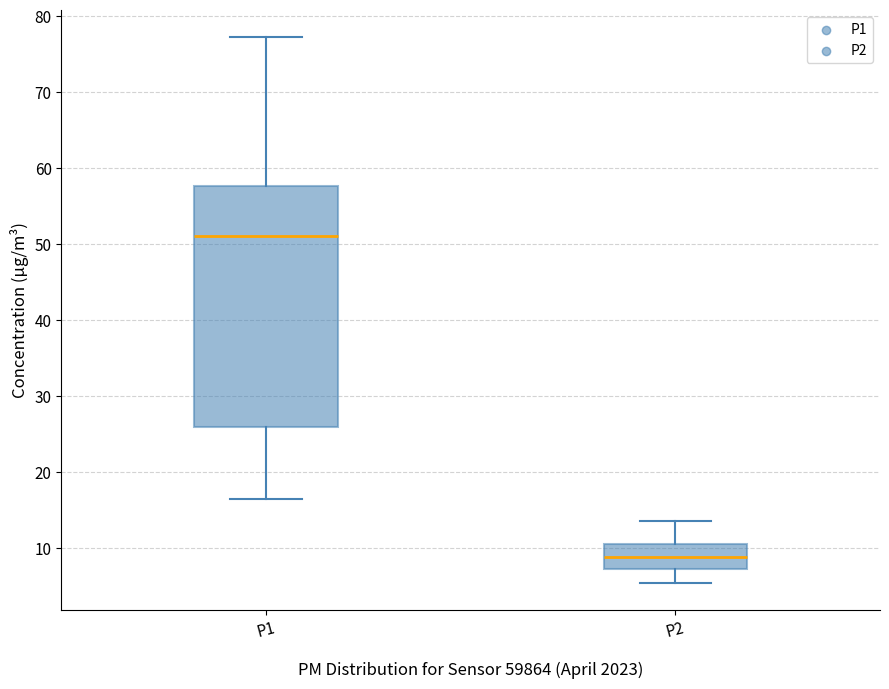

Where is the upper edge of the box for P1 on the y-axis? The values are not printed on the chart, so give them approximately, as read against the axis.

58